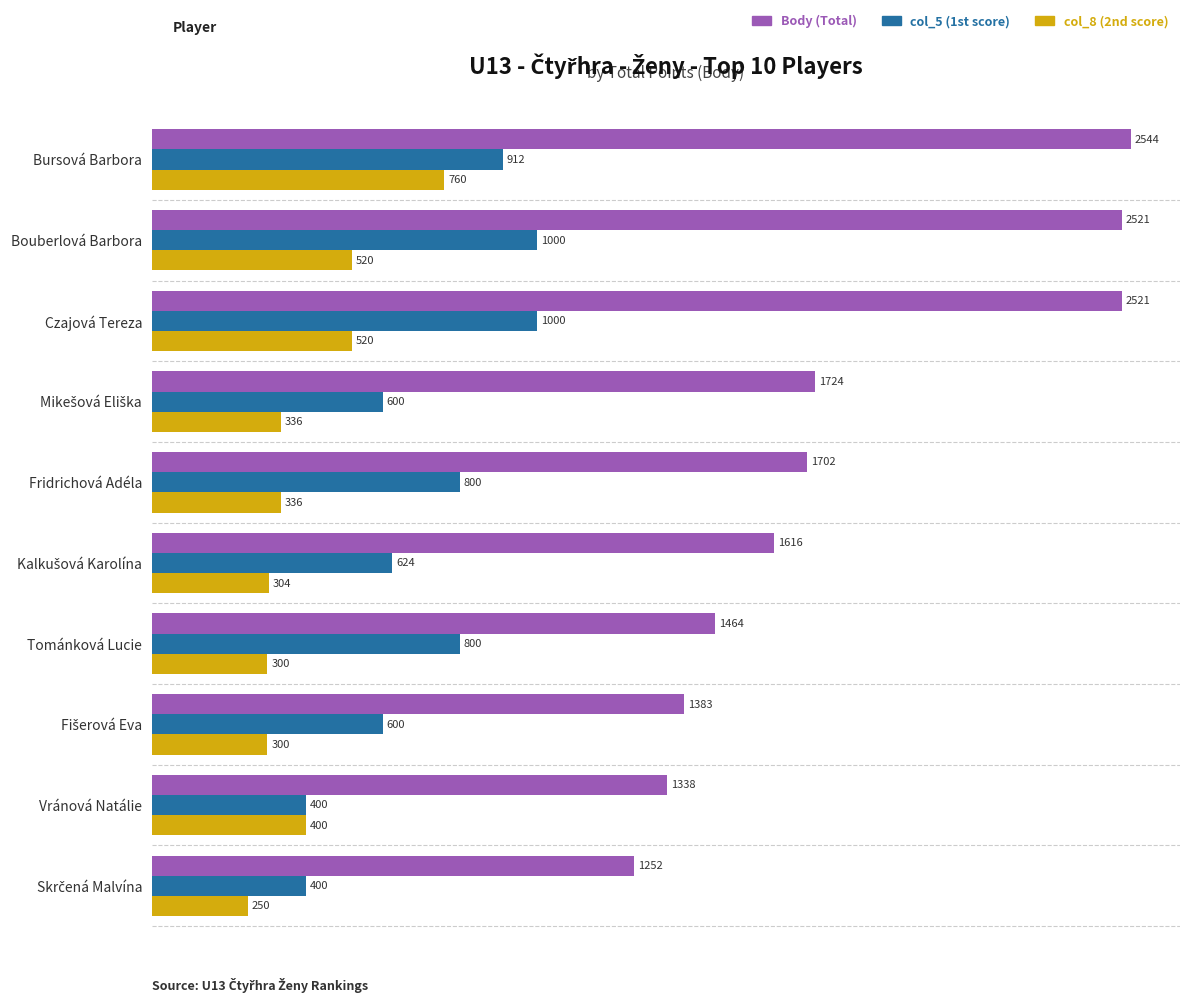

What is the average value of the col_5 (1st score) series?

714